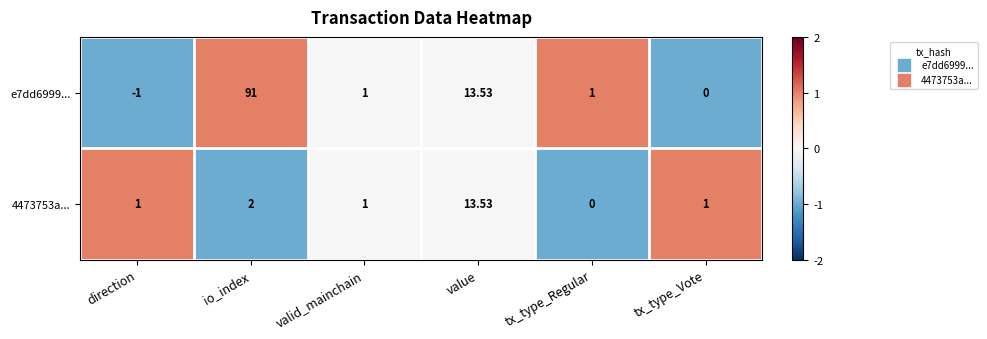

Is the value of 4473753a... at tx_type_Regular greater than the value of e7dd6999... at direction?

Yes